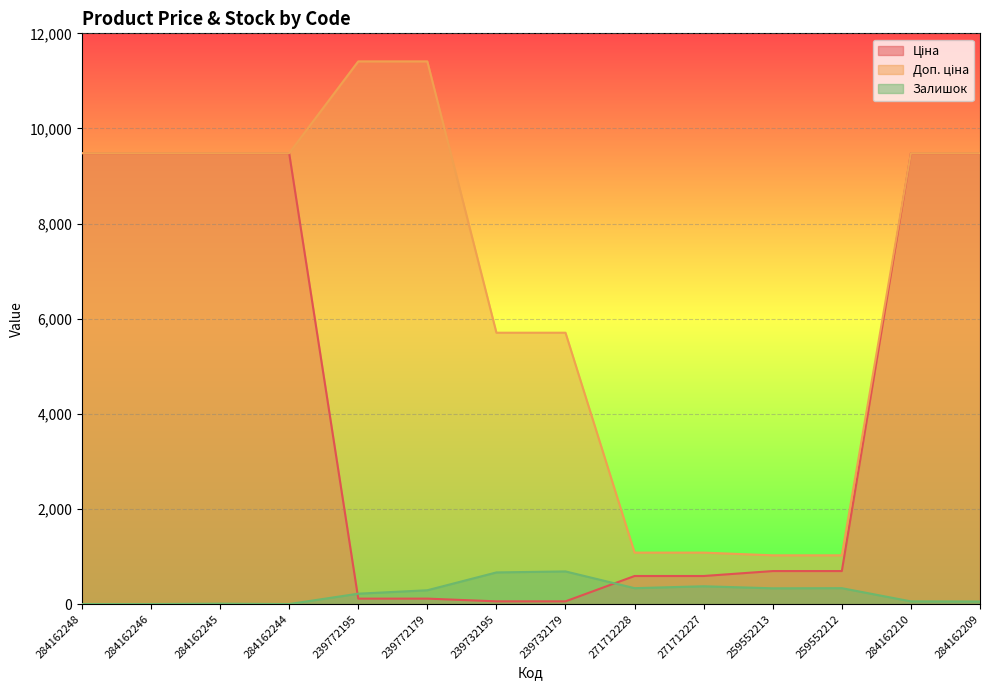

Count the number of categories in the chart.

14